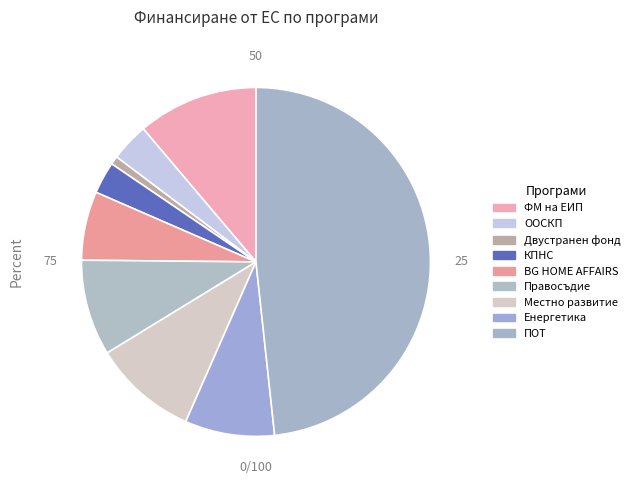

How many segments does this pie chart have?

9